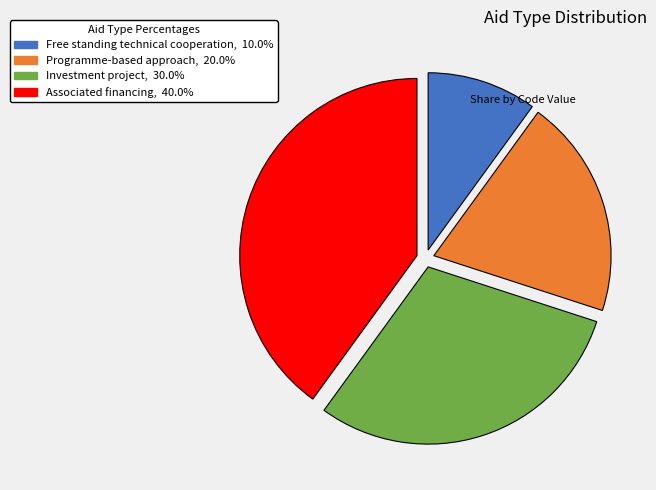

Is there any slice that represents more than half of the pie?

No